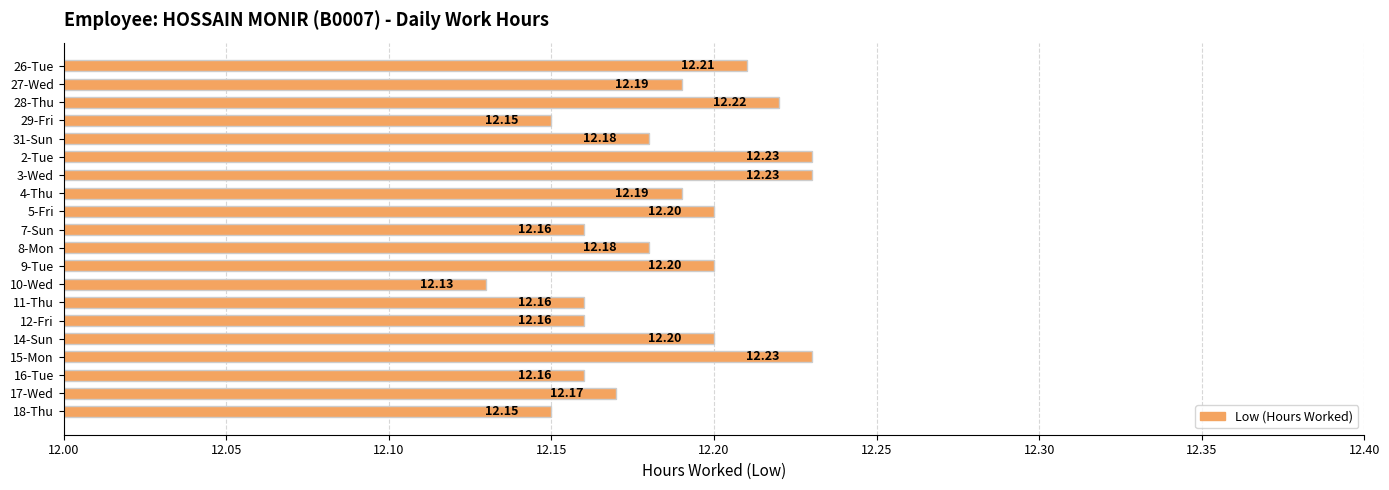

What is the sum of the values at 9-Tue and 7-Sun?

24.4